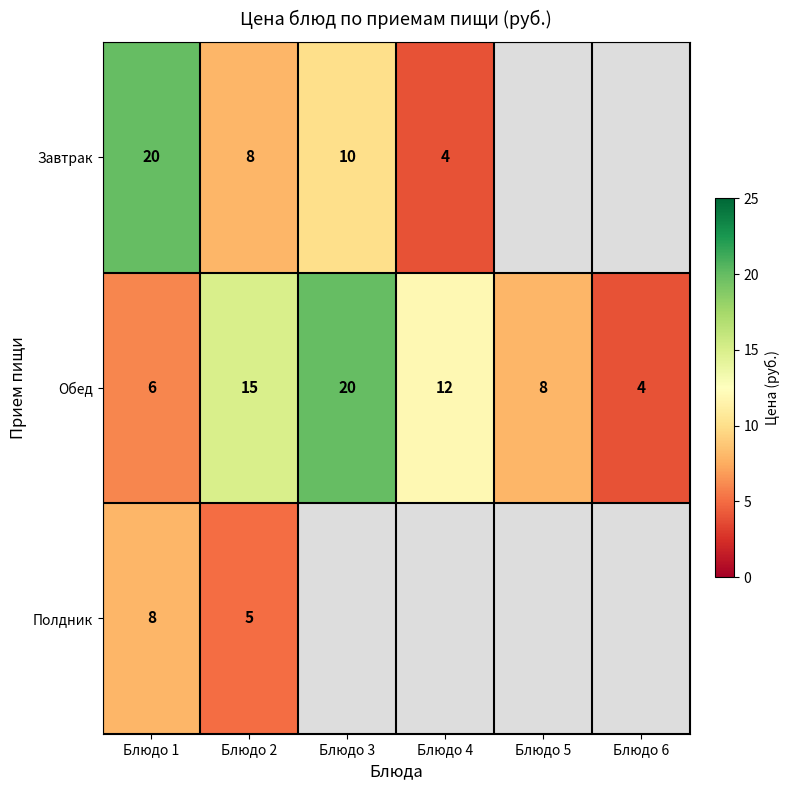

Is the value of Обед at Блюдо 1 greater than the value of Завтрак at Блюдо 3?

No